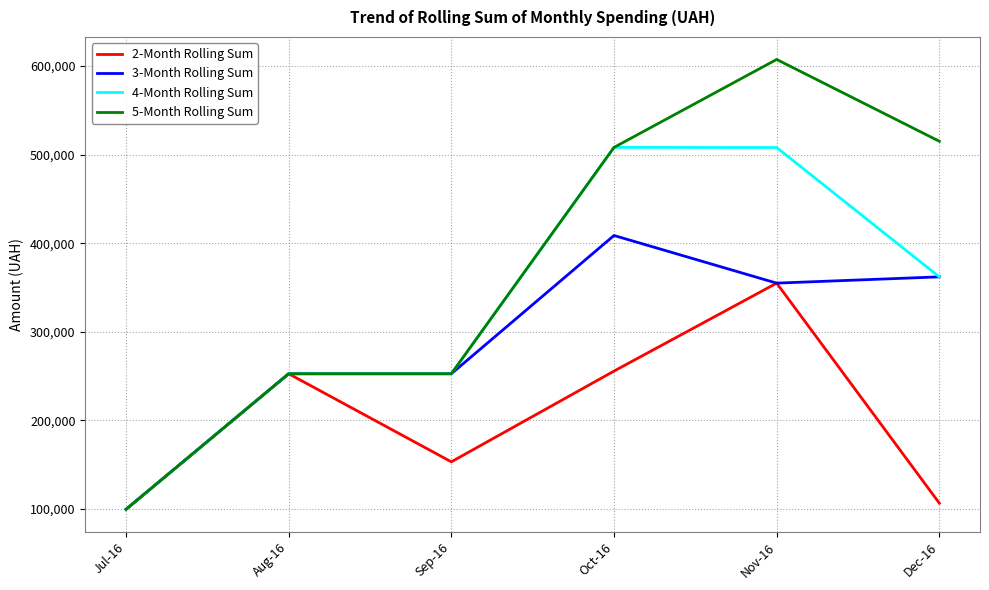

Rank the series by their maximum value, from highest to lowest.

5-Month Rolling Sum, 4-Month Rolling Sum, 3-Month Rolling Sum, 2-Month Rolling Sum